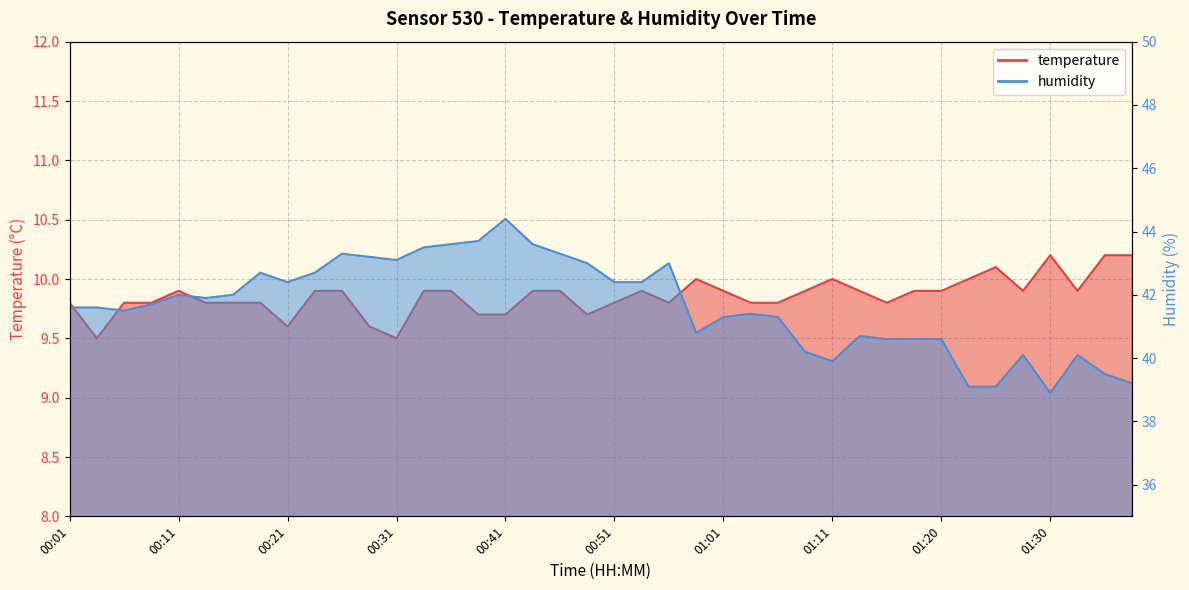

At how many categories does at least one series exceed 11?

40